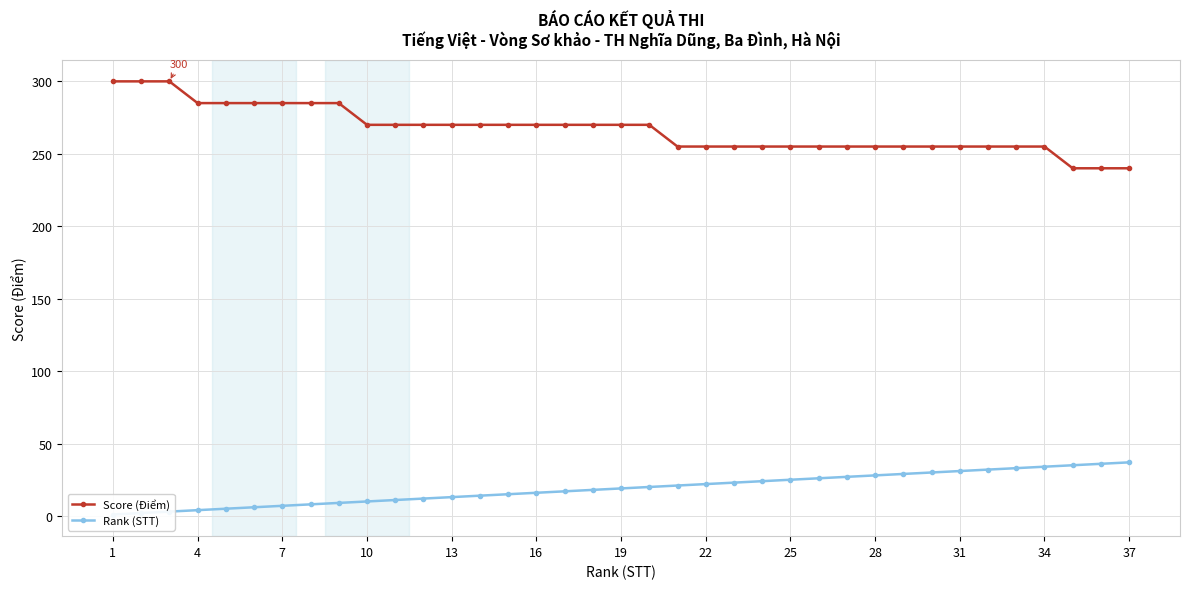

True or false: Score (Điểm) has a value of 397 at 28.

False